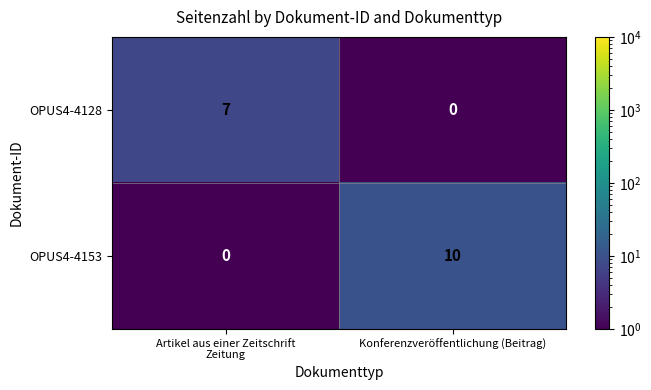

What is the difference between the maximum and minimum values in the OPUS4-4128 series?

7